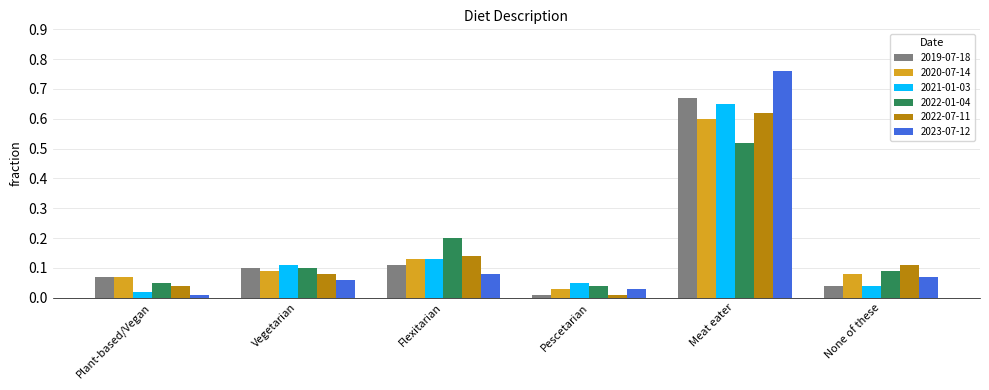

At which category is the sum across all series the highest?

Meat eater